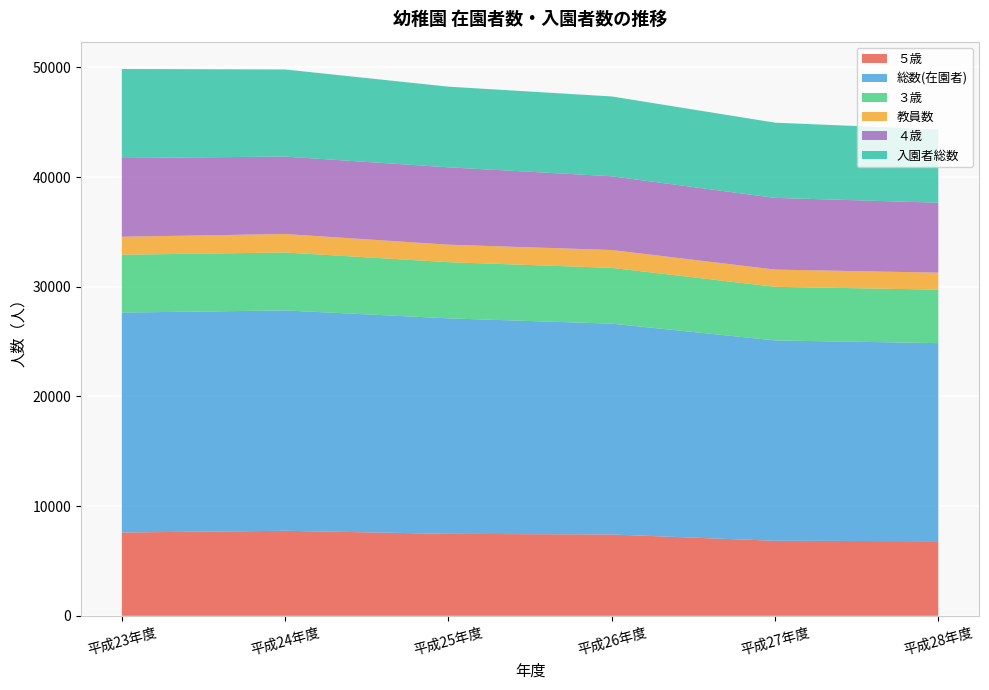

Reading left to right, what are all the values shown in this chart?

５歳: 7601	7753	7475	7417	6843	6804
総数(在園者): 20051	20094	19650	19224	18269	18060
３歳: 5274	5281	5121	5086	4887	4877
教員数: 1639	1685	1595	1629	1570	1549
４歳: 7176	7060	7054	6721	6539	6379
入園者総数: 8117	7943	7353	7279	6858	6677